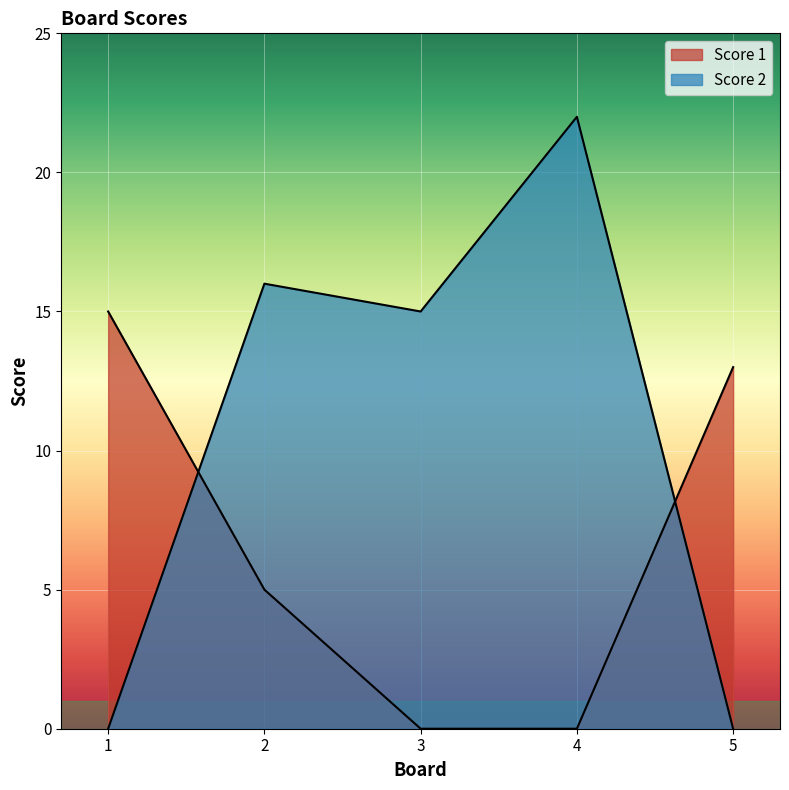

Where is Score 1 nearest to the value 7?

2